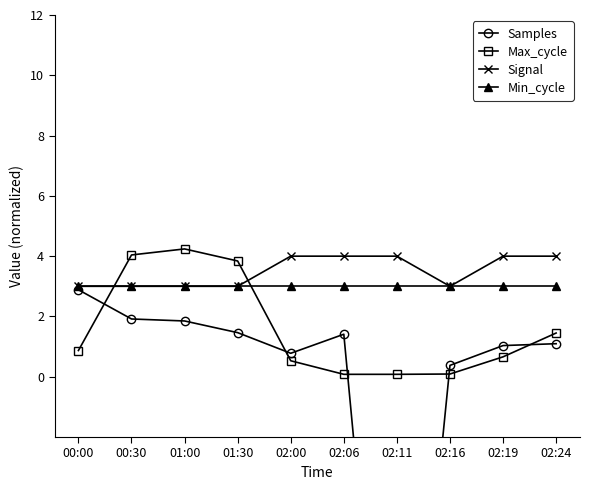

At 02:00, list the series in order from largest to smallest.

Signal, Min_cycle, Samples, Max_cycle